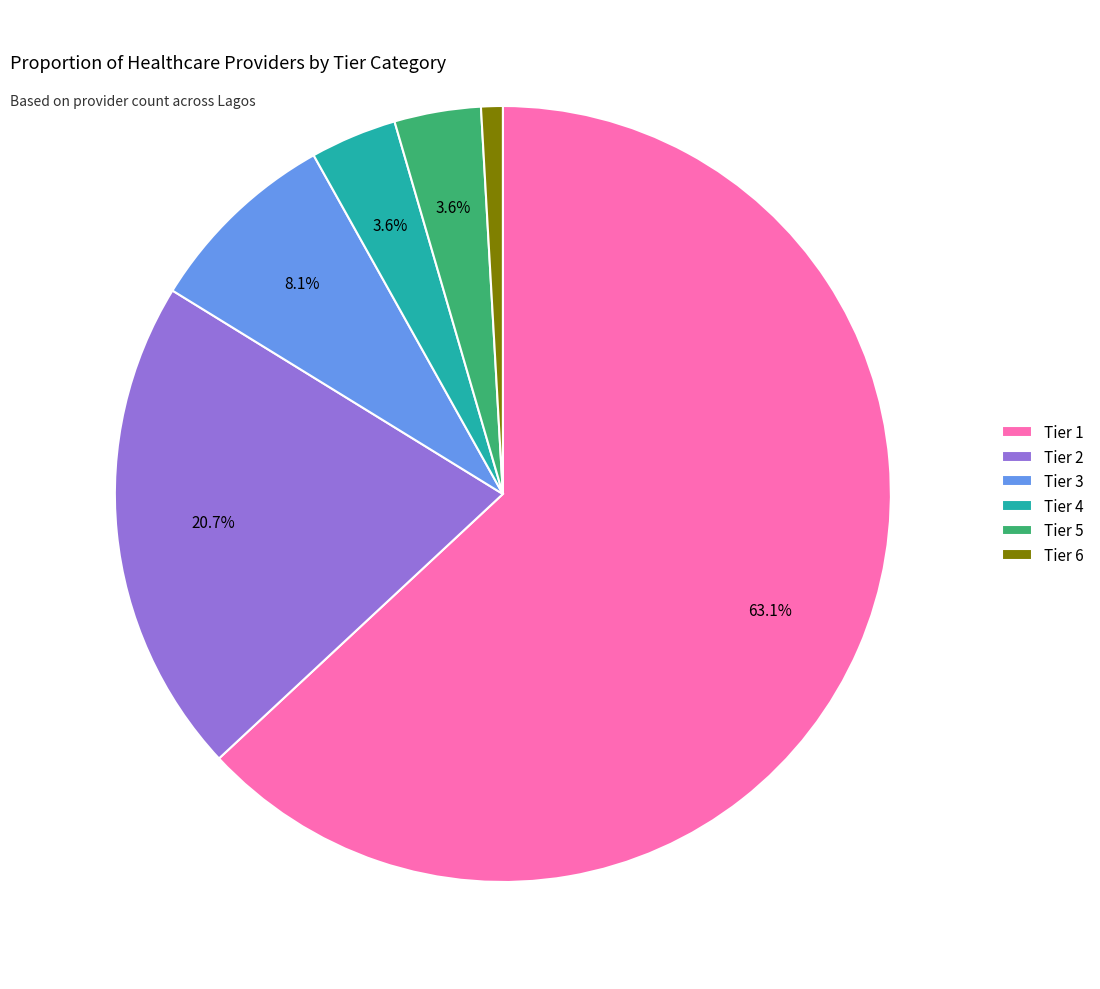

What portion of the pie excludes Tier 2?

79.3%